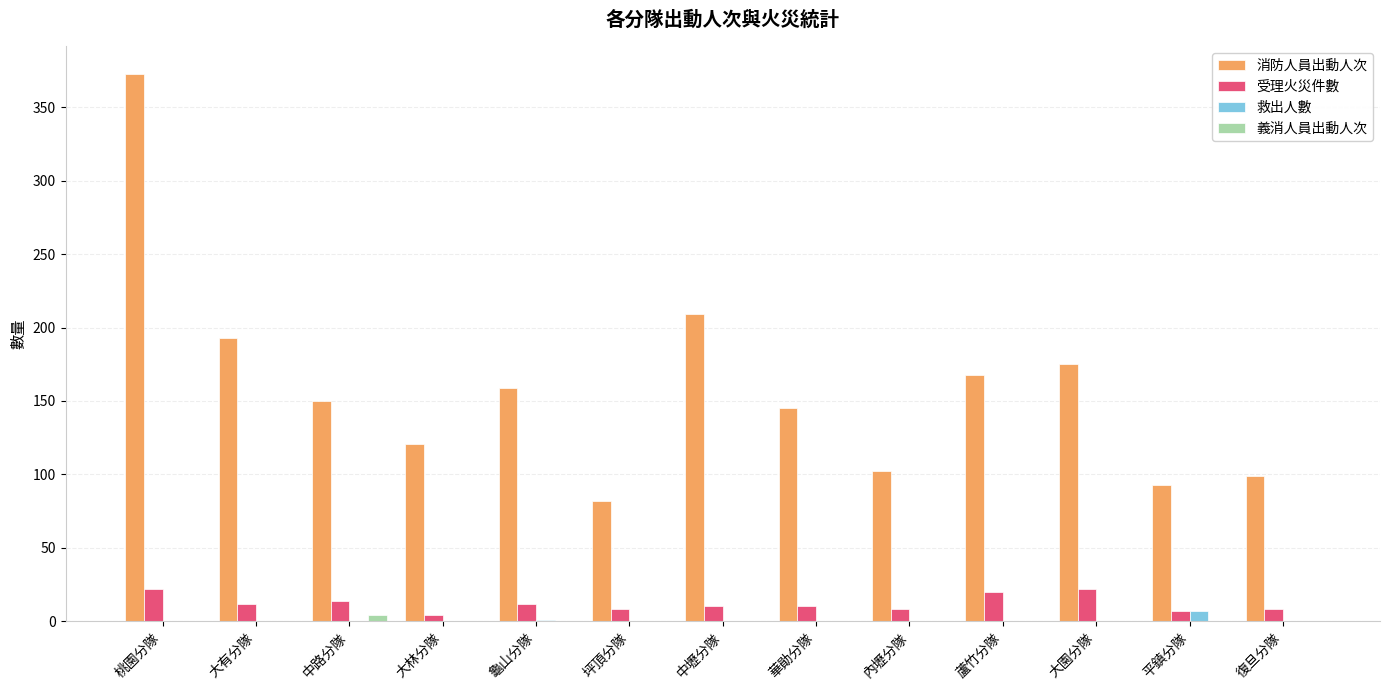

At which label does 消防人員出動人次 reach its peak?

桃園分隊